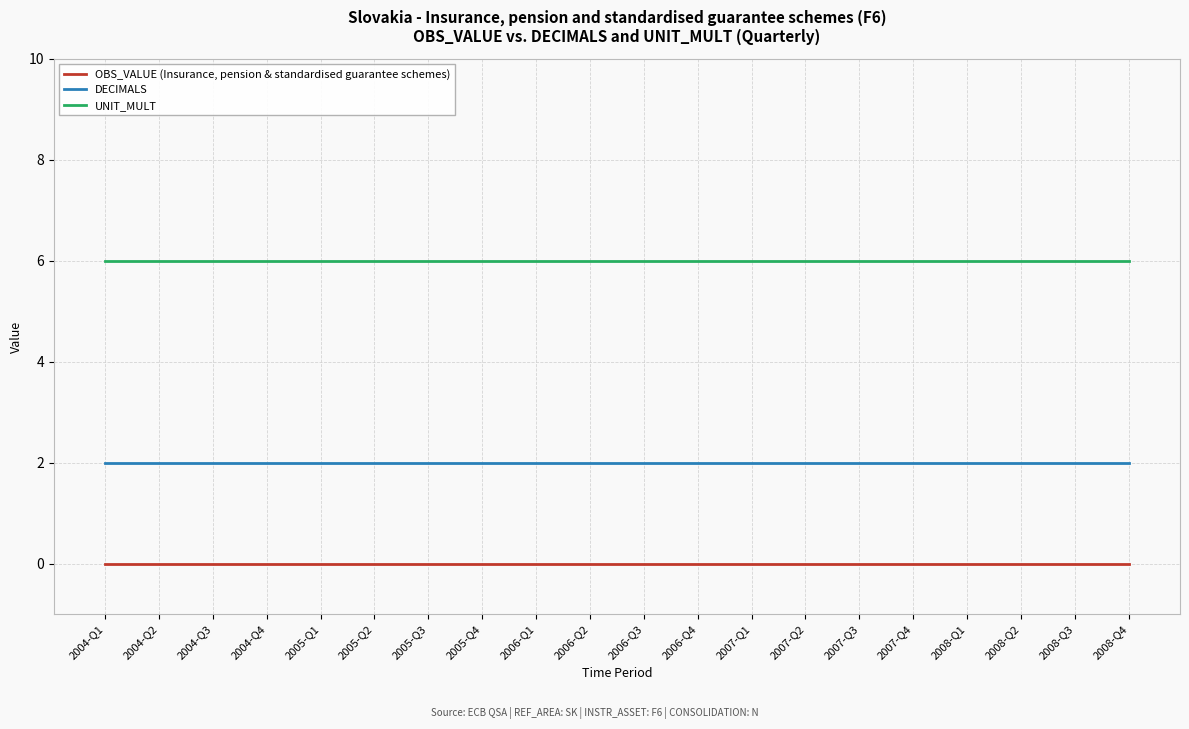

The UNIT_MULT series shows 6 at 2005-Q2. True or false?

True